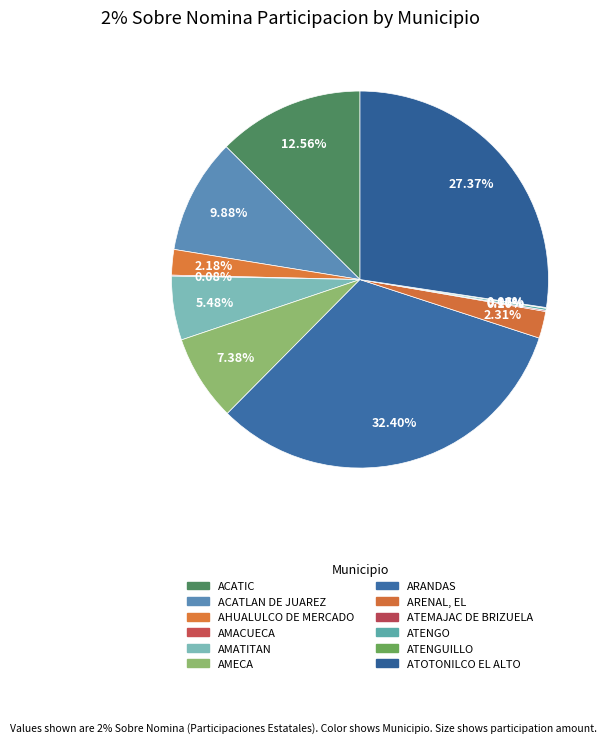

To the nearest percent, what percentage of the pie is ACATIC?

13%